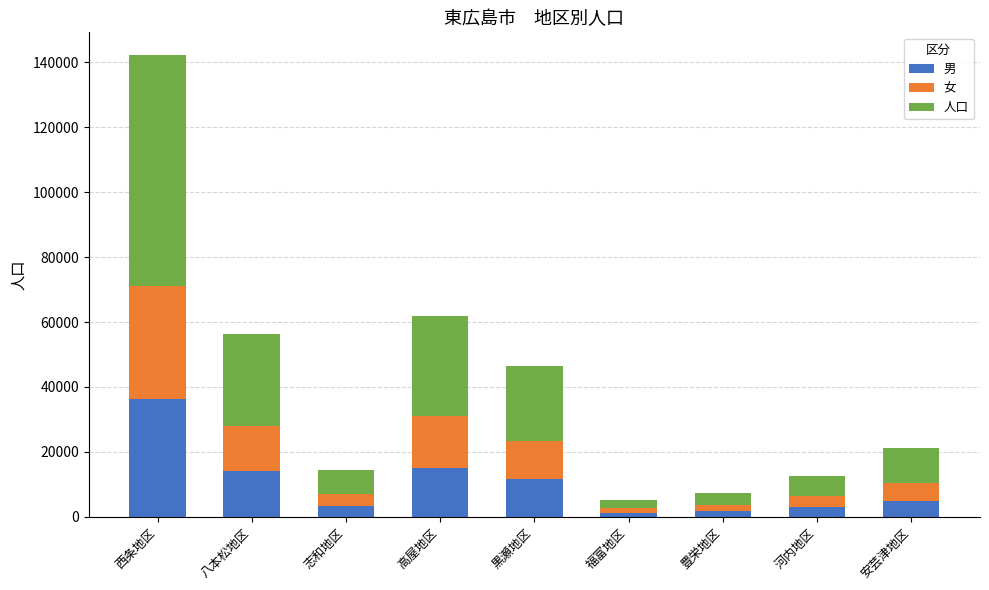

What is the sum of all 男 values?

91531